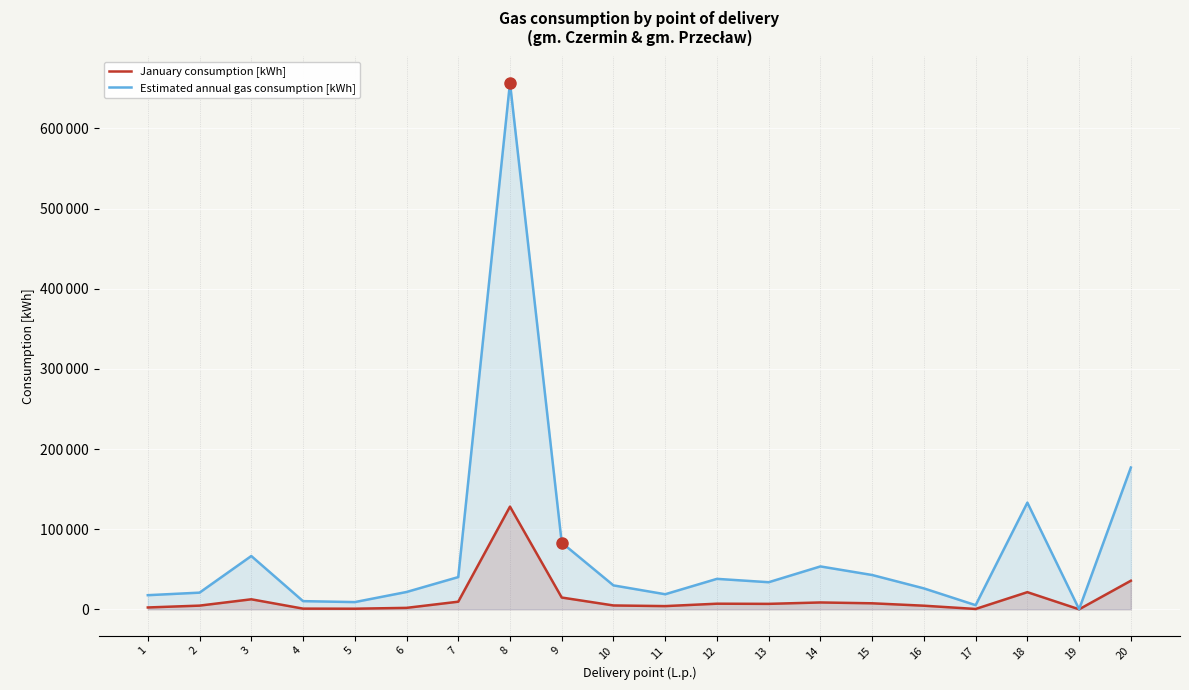

True or false: Estimated annual gas consumption [kWh] and January consumption [kWh] intersect in this chart.

False